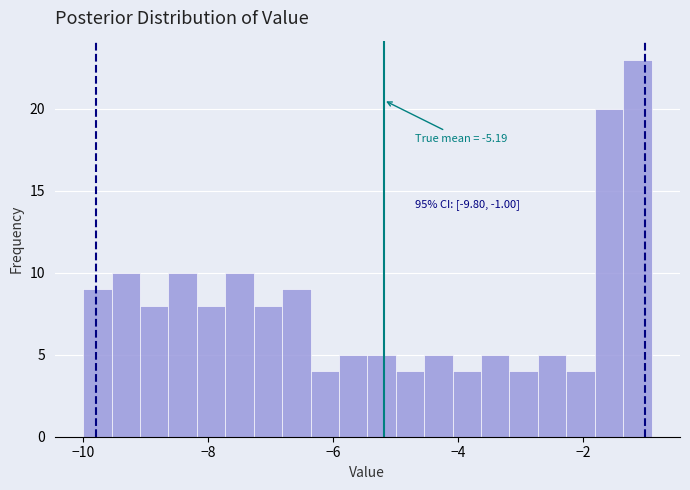

Read against the x-axis, roughly where is the centre of the tallest bar?

-1.2